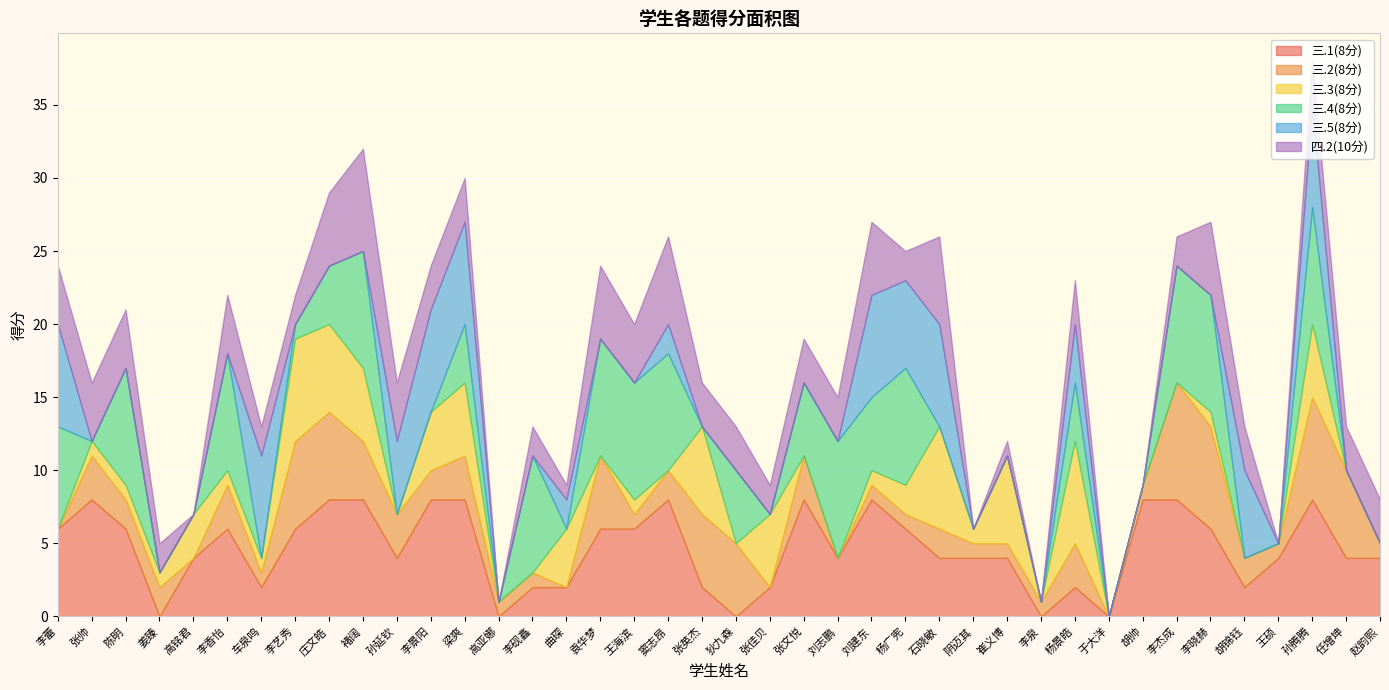

How many 三.5(8分) values are between 0 and 5?

31